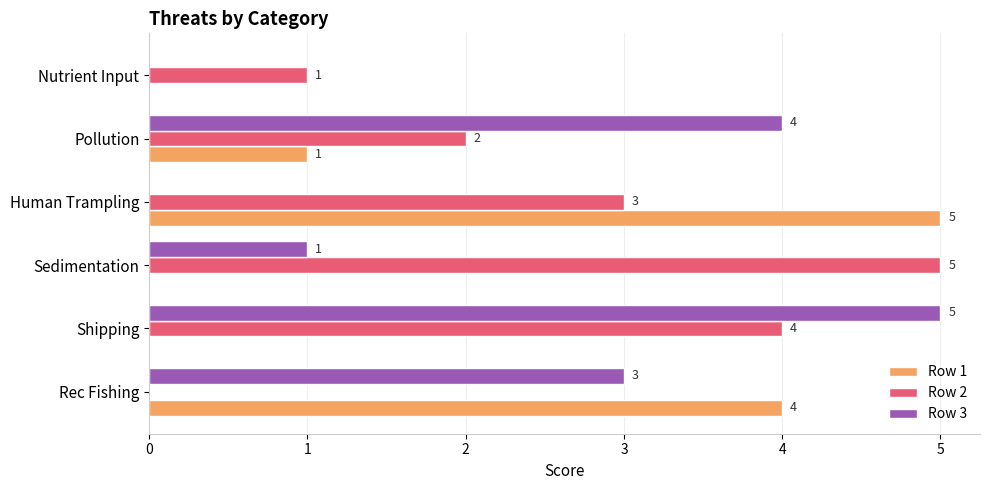

What is the average value of the Row 3 series?

2